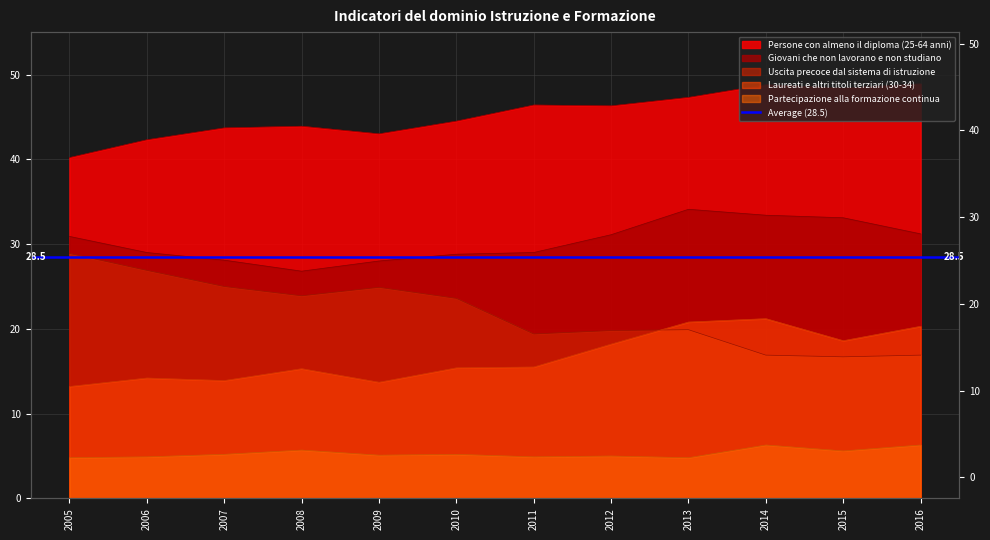

What is the difference between the maximum and minimum values in the Laureati e altri titoli terziari (30-34) series?

8.0